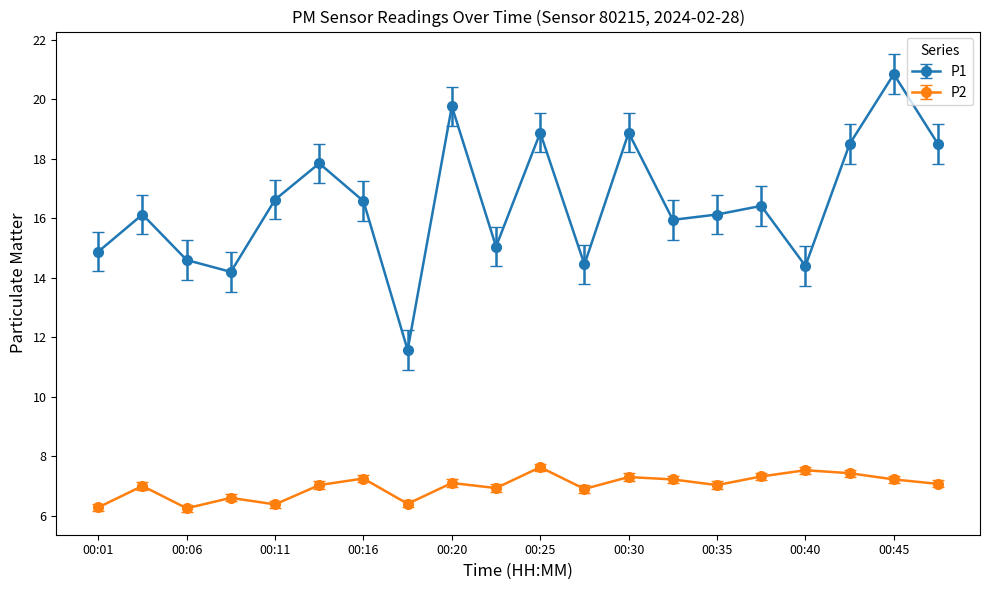

What are all the series names shown in the legend?

P1, P2